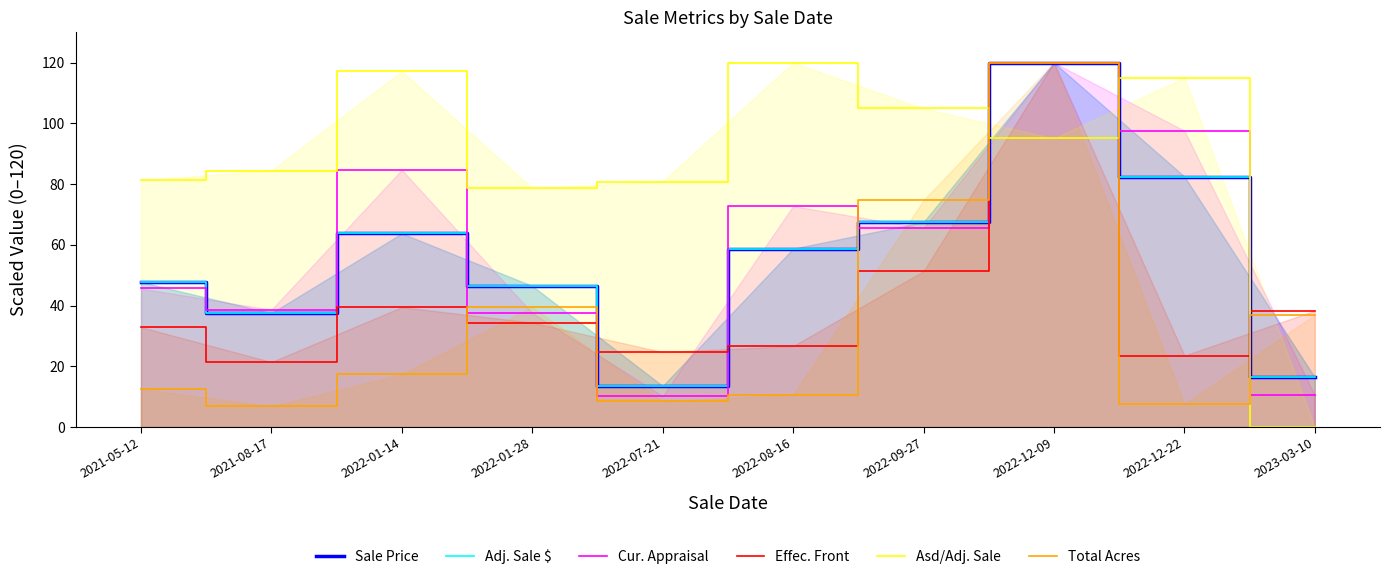

What is the approximate value of Adj. Sale $ at 2021-08-17?

37.5